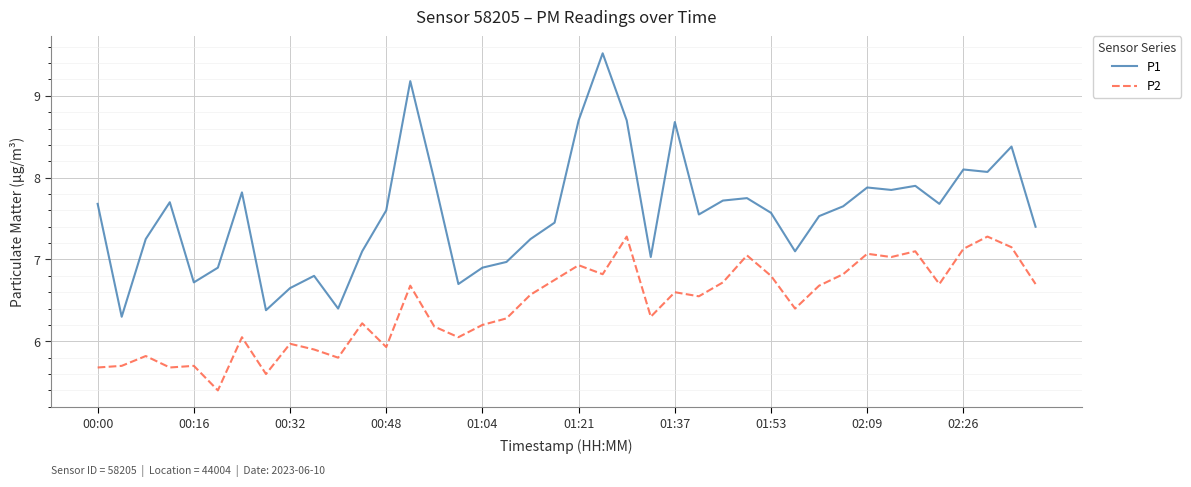

What is the minimum value for P1?

6.3